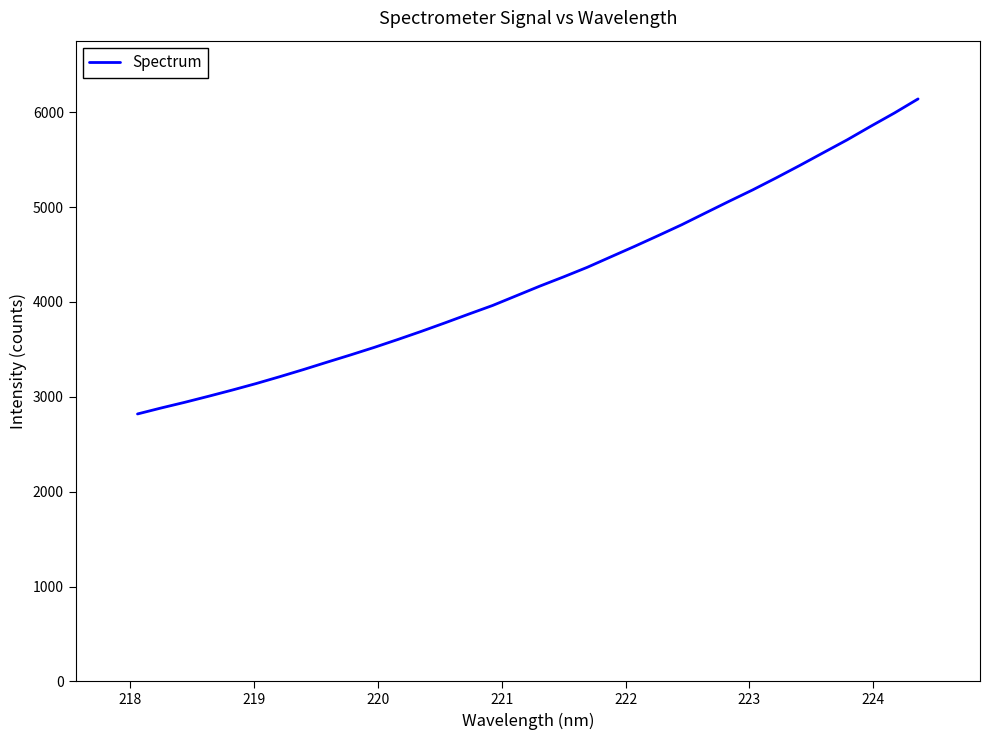

What is the difference between the second highest and minimum values?

3173.0